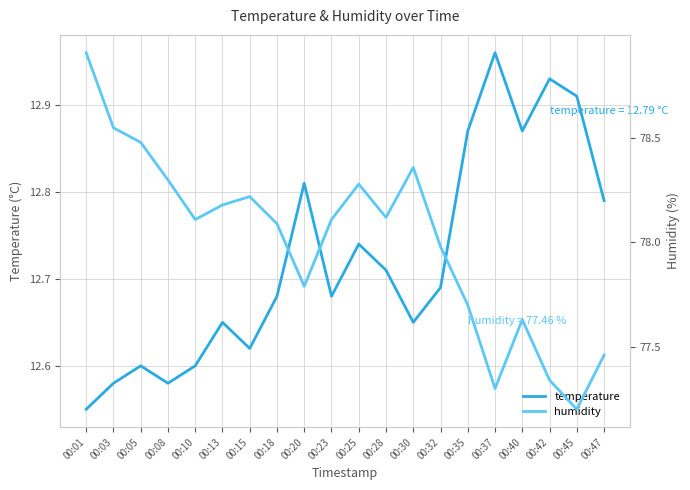

What are all the series names shown in the legend?

temperature, humidity